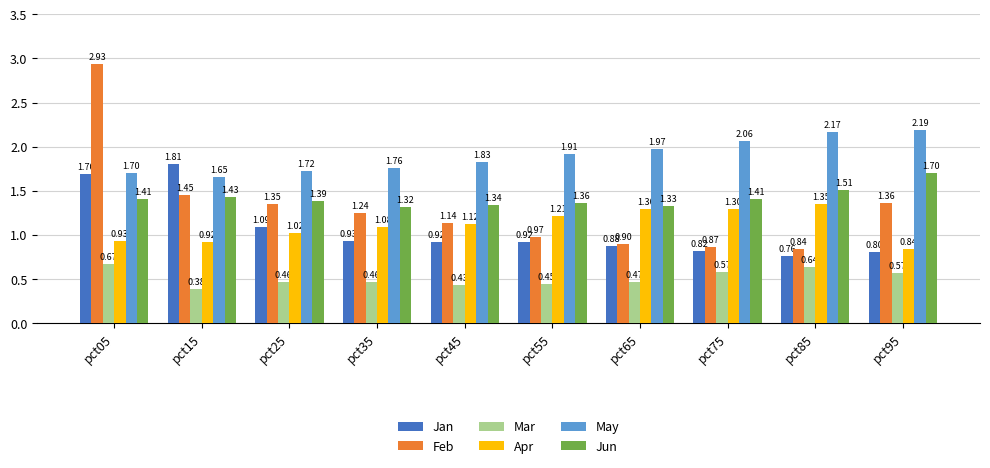

Where is Feb nearest to the value 1?

pct55